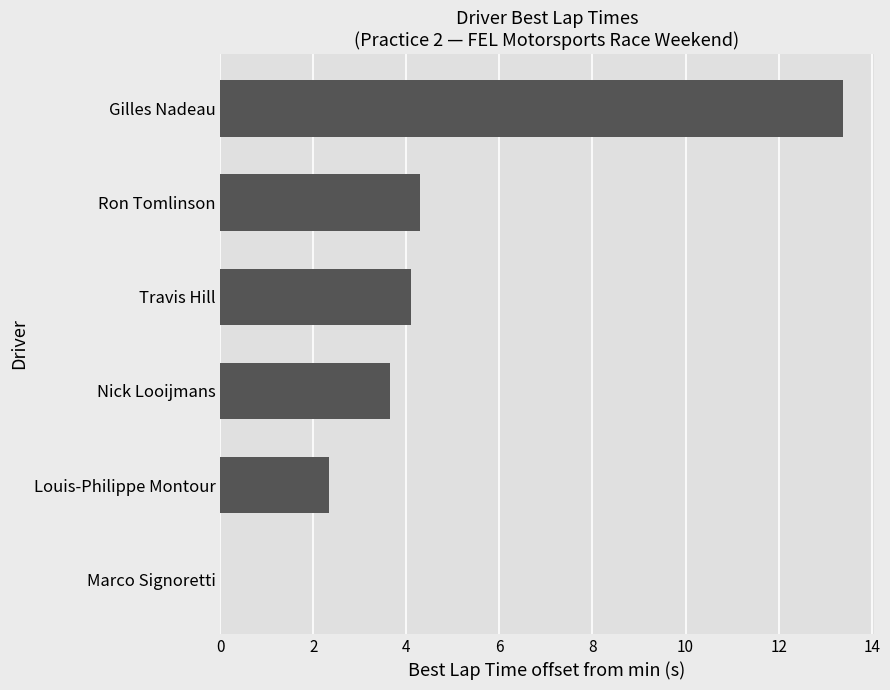

Between Travis Hill and Marco Signoretti, which is larger?

Travis Hill